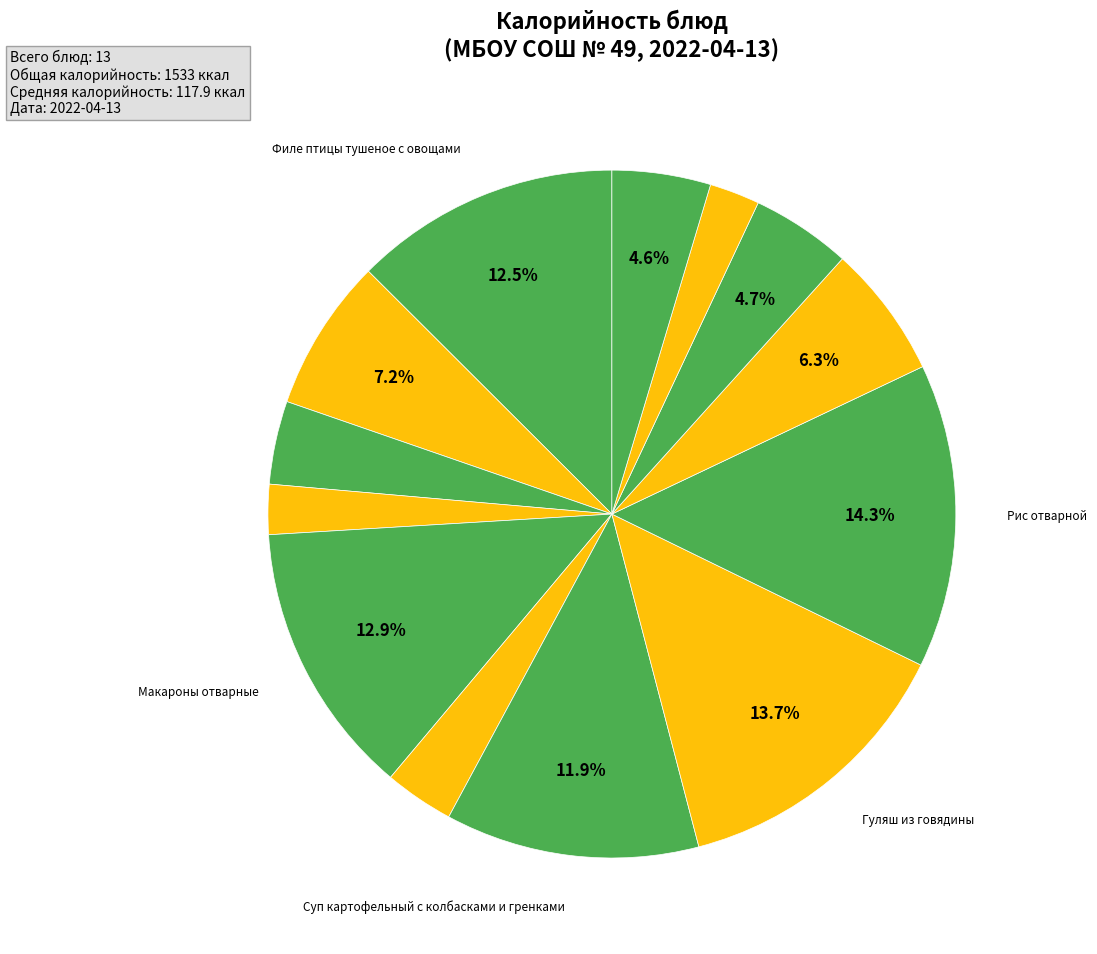

What is the largest slice in the pie chart?

Рис отварной